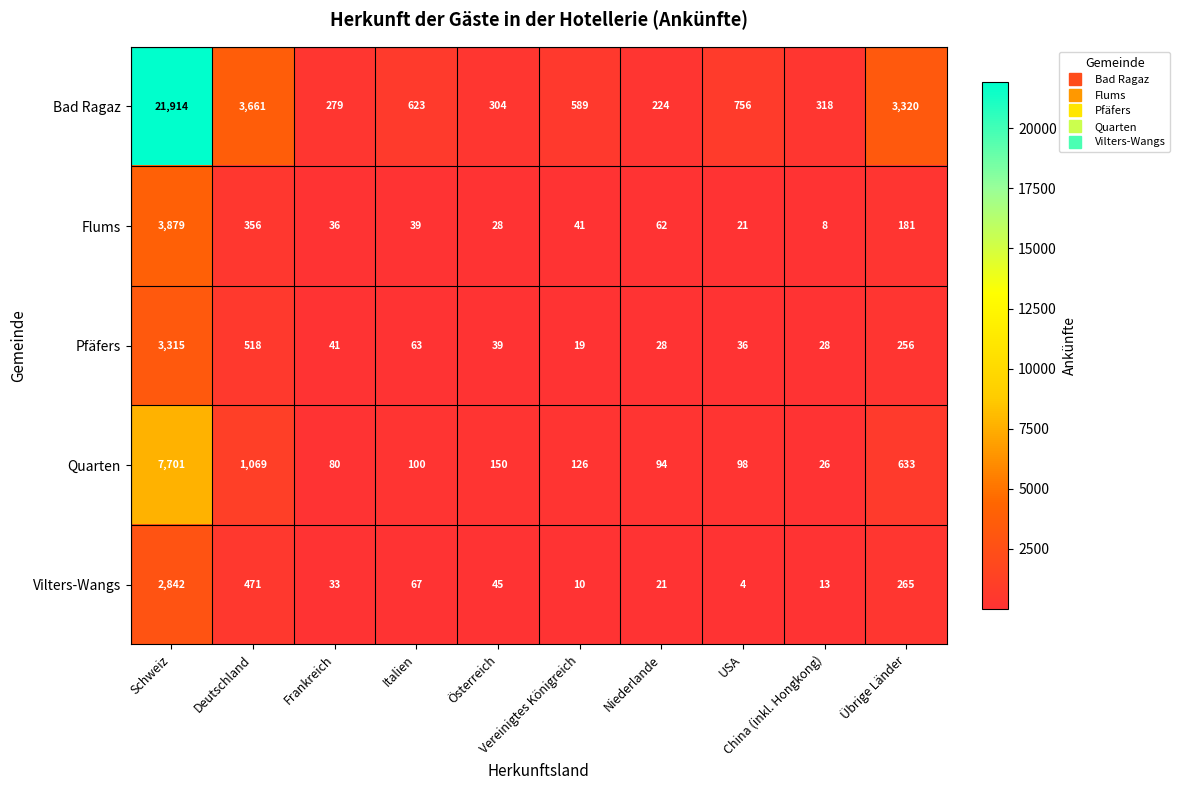

List the series in order of their peak value, lowest first.

Vilters-Wangs, Pfäfers, Flums, Quarten, Bad Ragaz